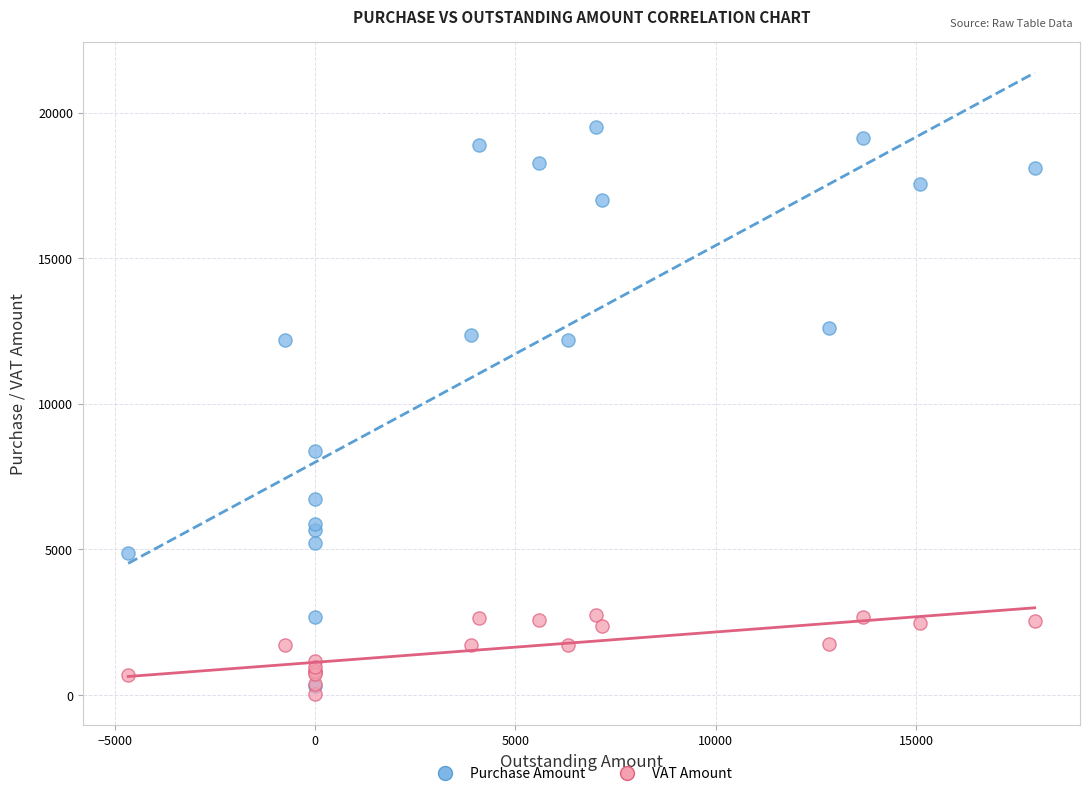

Which series contains the lowest Y value?

VAT Amount